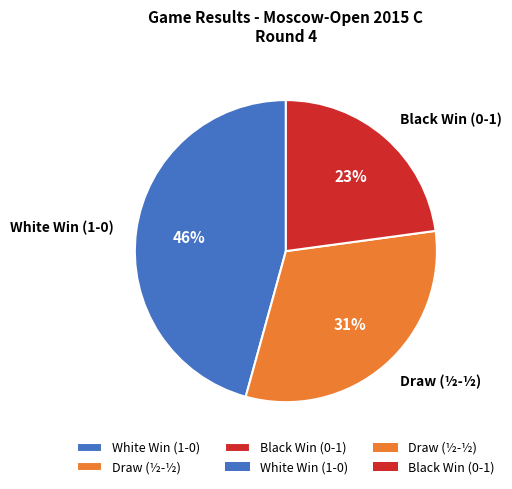

Rank the categories by value from highest to lowest.

White Win (1-0), Draw (½-½), Black Win (0-1)